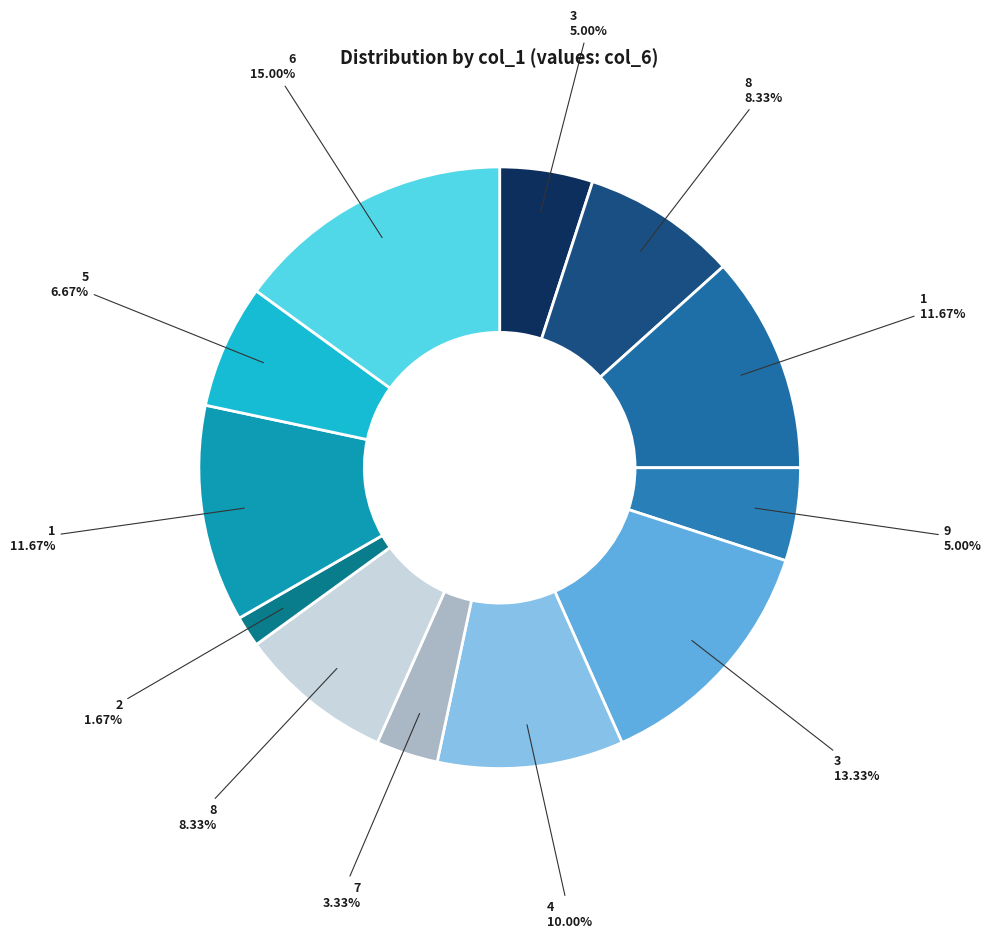

Count the number of slices in the pie.

12